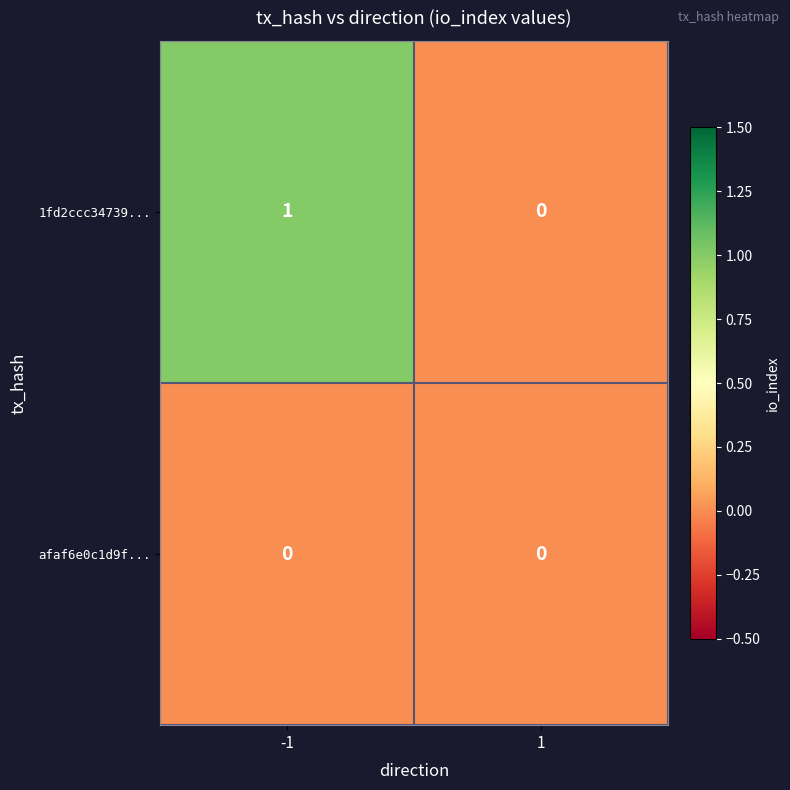

Is the value of 1fd2ccc34739... at -1 greater than the value of afaf6e0c1d9f... at 1?

Yes